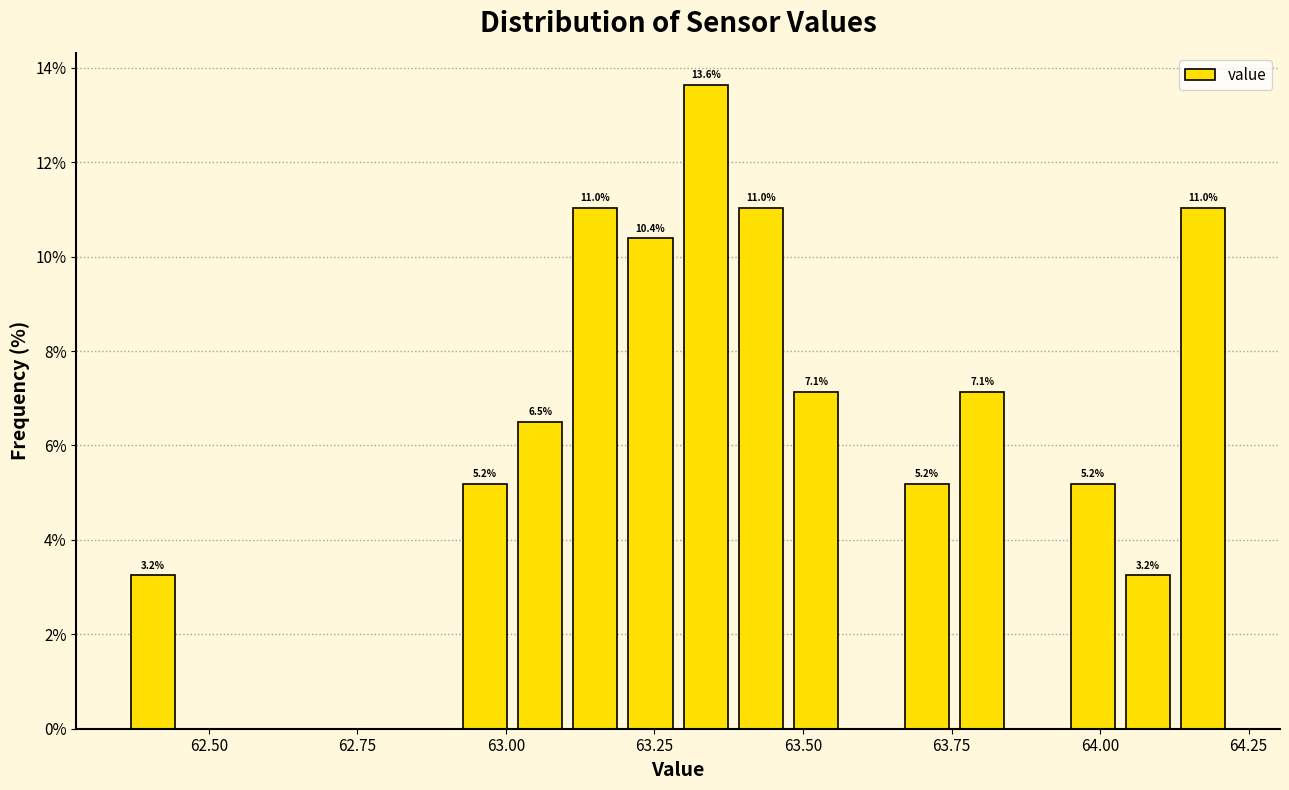

Around what value on the x-axis is the tallest bar? Give the approximate position of its centre, as read against the axis.

63.35